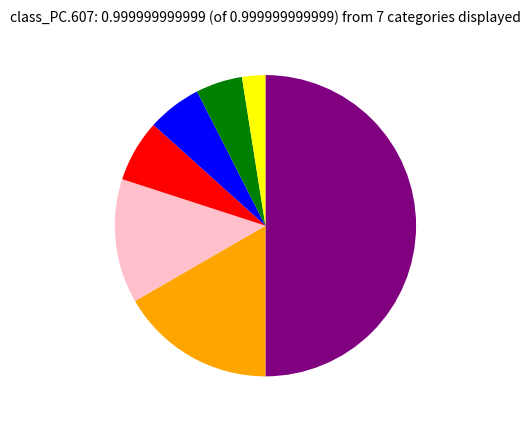

Count the number of slices in the pie.

7